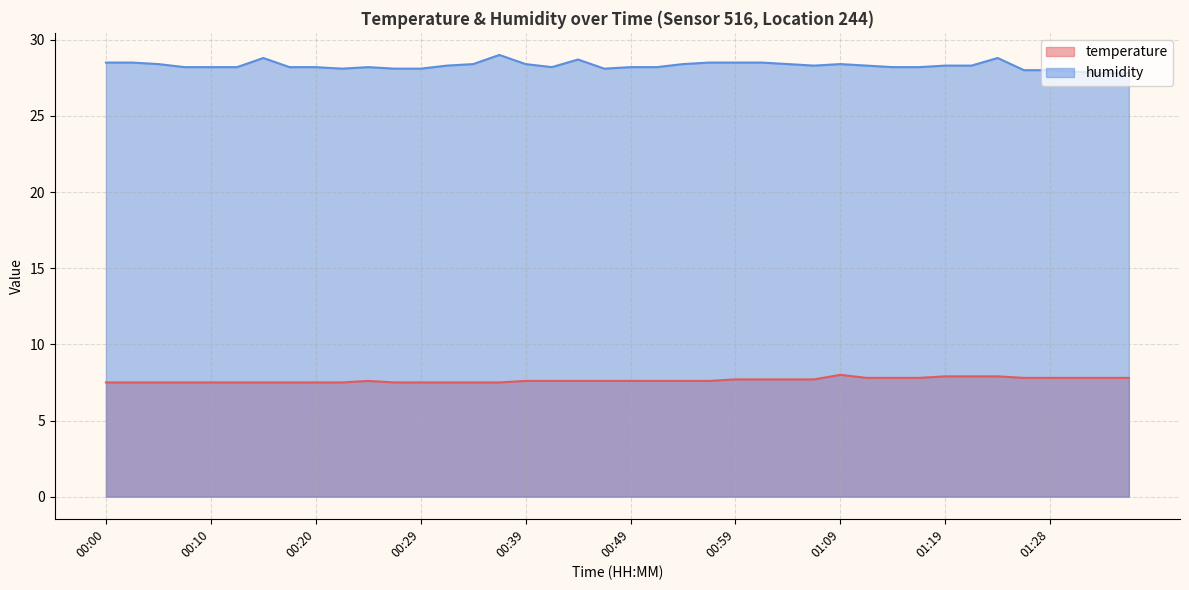

How many interior local peaks does the humidity series have?

6